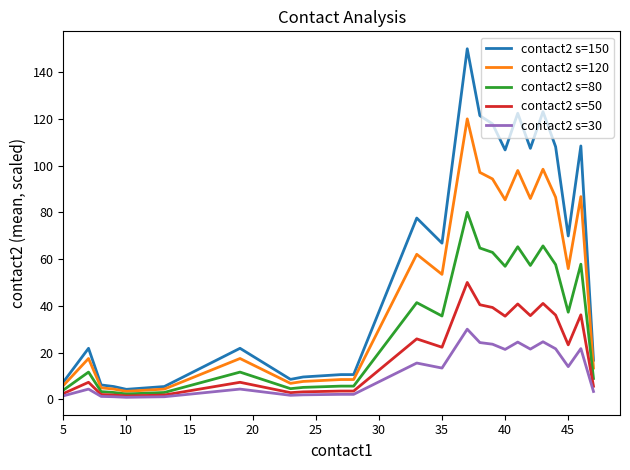

List the series in order of their overall mean, highest first.

contact2 s=150, contact2 s=120, contact2 s=80, contact2 s=50, contact2 s=30